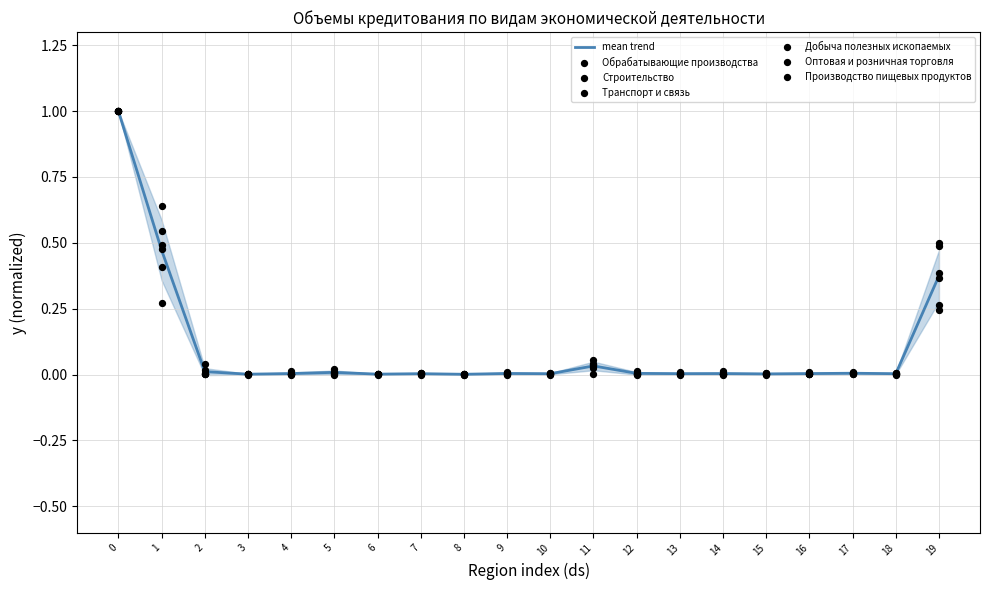

Which series reaches the minimum Y coordinate?

Добыча полезных ископаемых